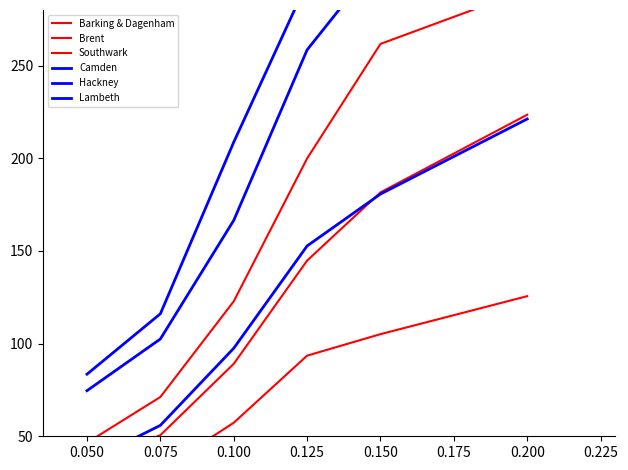

Where does the Lambeth series first go above 152?

0.125